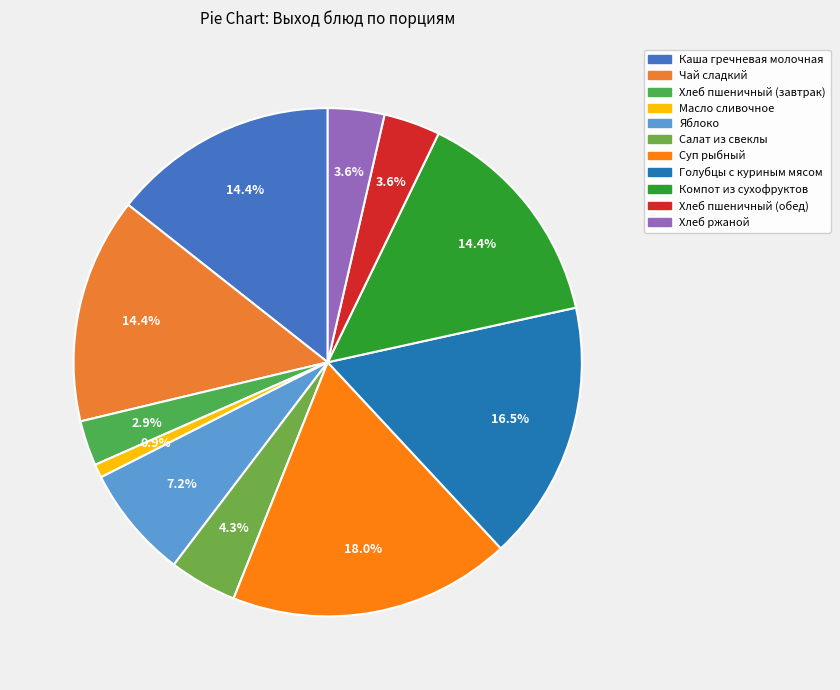

Which category has the smallest portion of the pie?

Масло сливочное